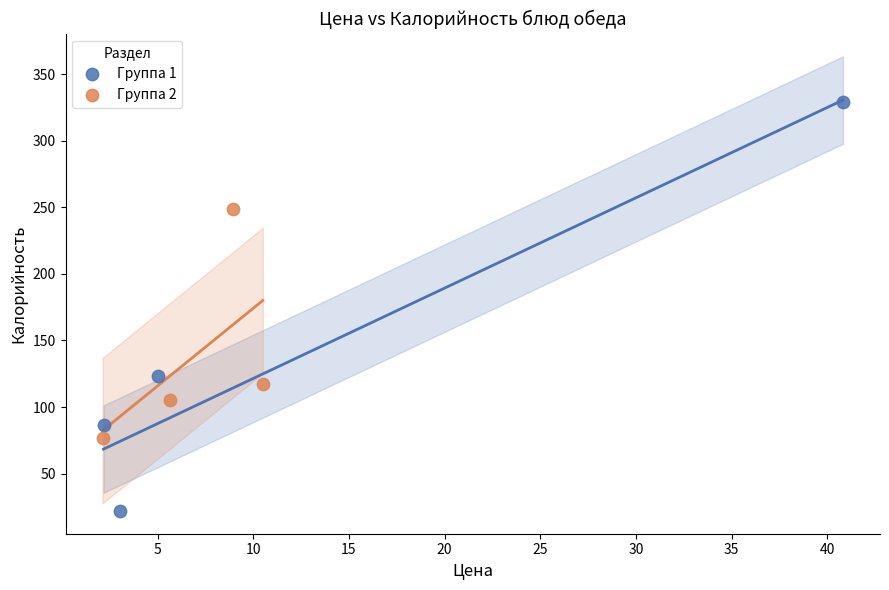

Which series has the widest spread of Y values?

Группа 1